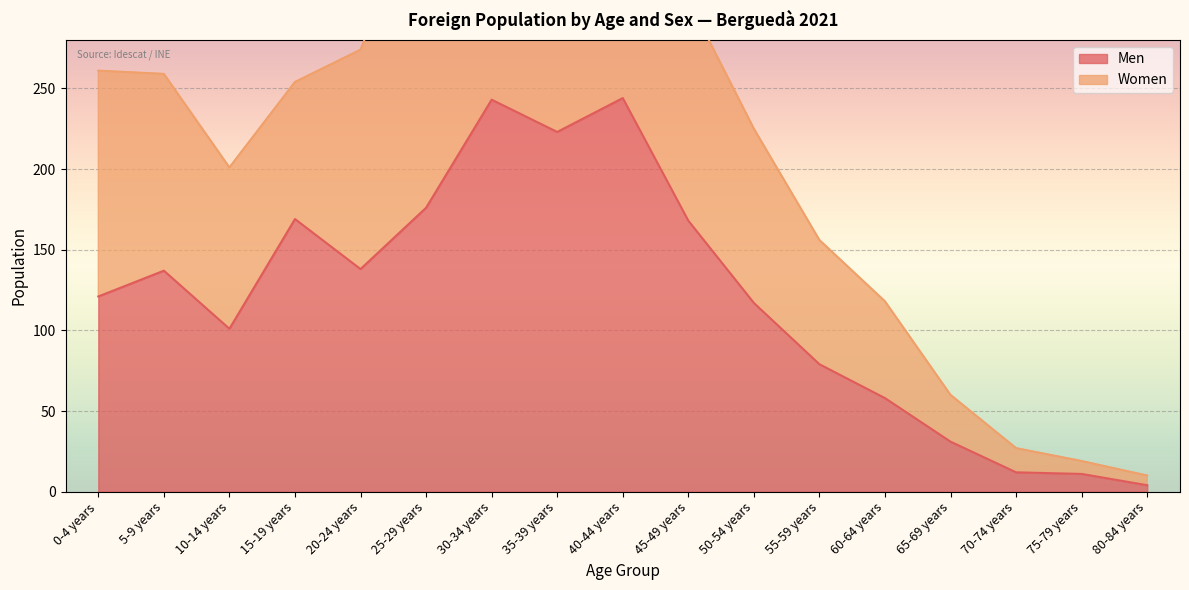

How many data points in Women are less than 254?

8